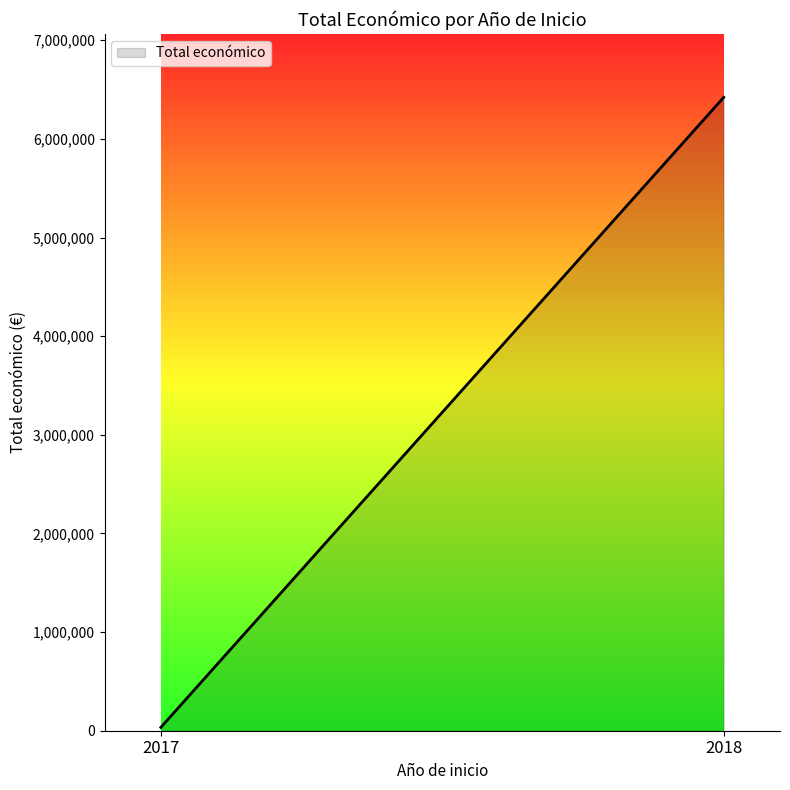

Count the number of categories in the chart.

2